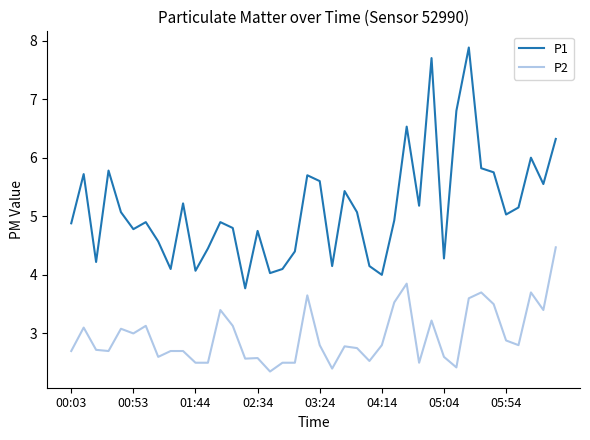

List the series in order of their overall mean, highest first.

P1, P2